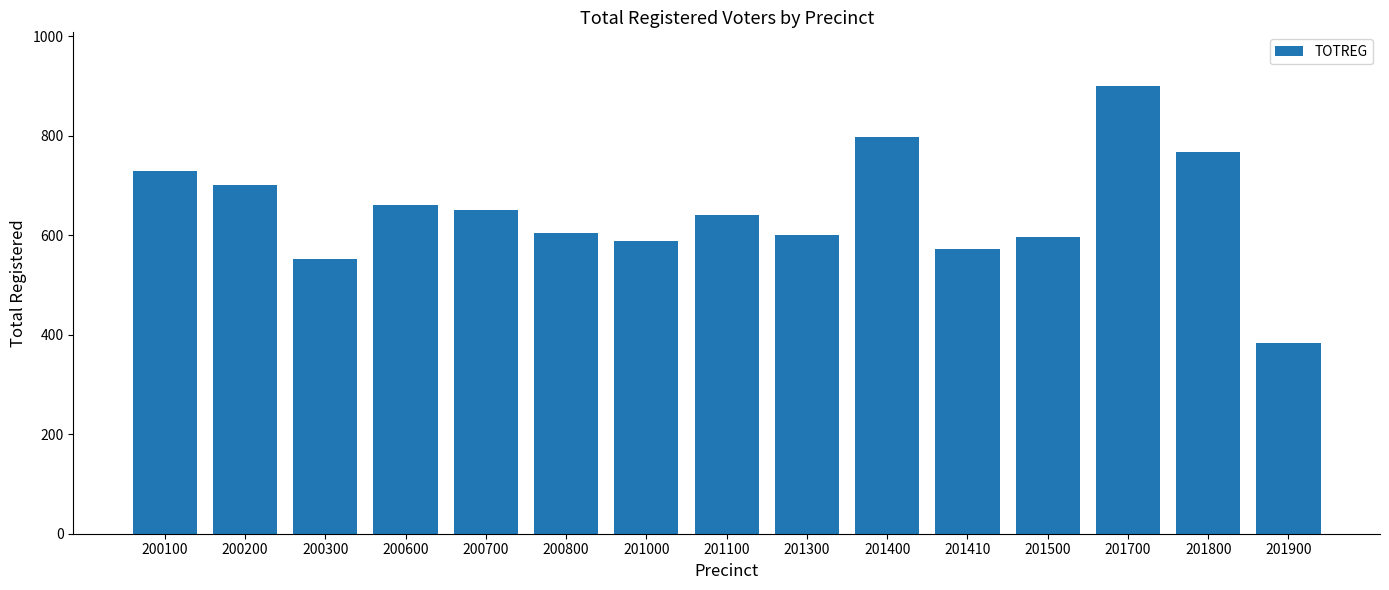

Are the bars grouped side by side (vs. stacked)?

No